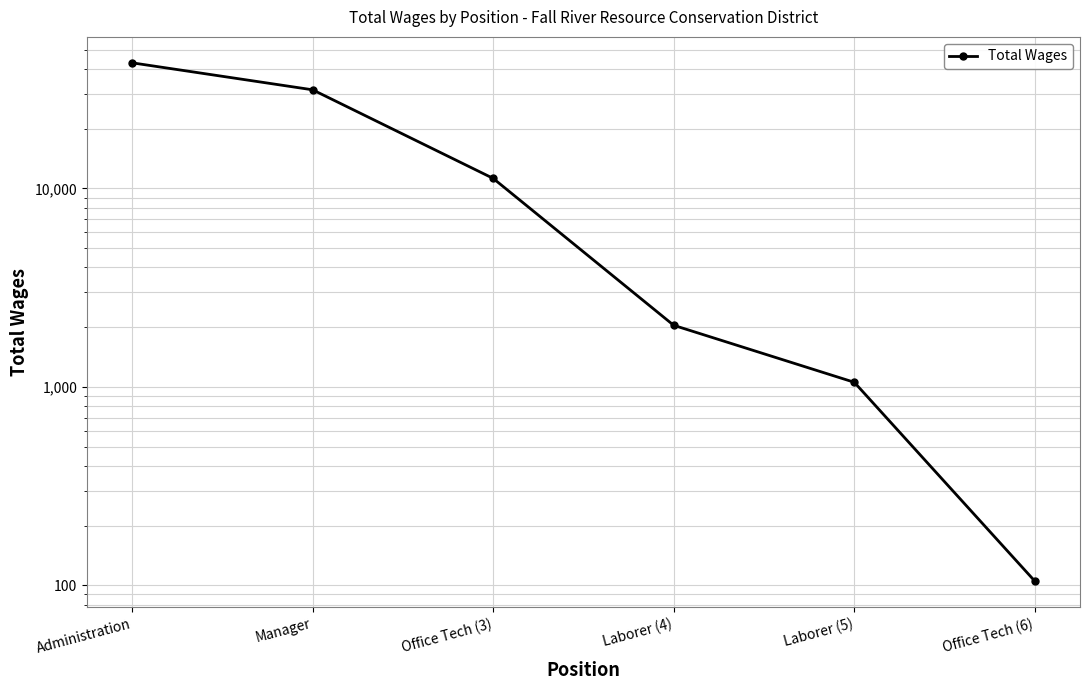

Reading left to right, list all the values displayed in this chart.

42948	31400	11235	2043	1055	105